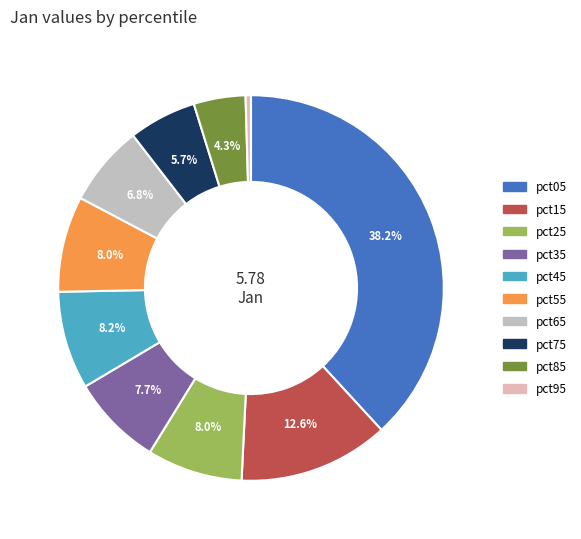

Does pct85 account for over 50% of the chart?

No